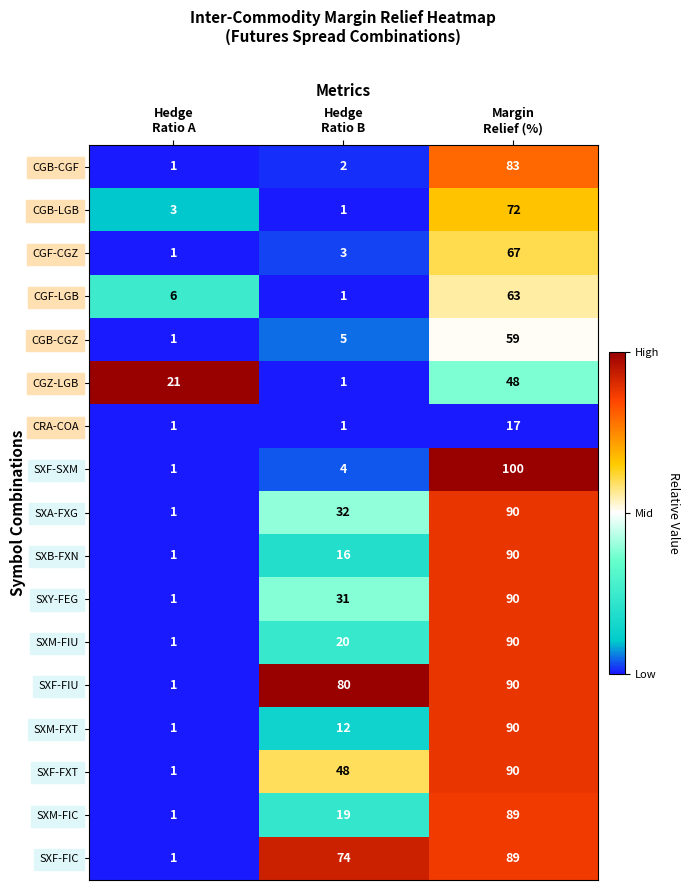

How many SXM-FXT values are between 1 and 90?

3